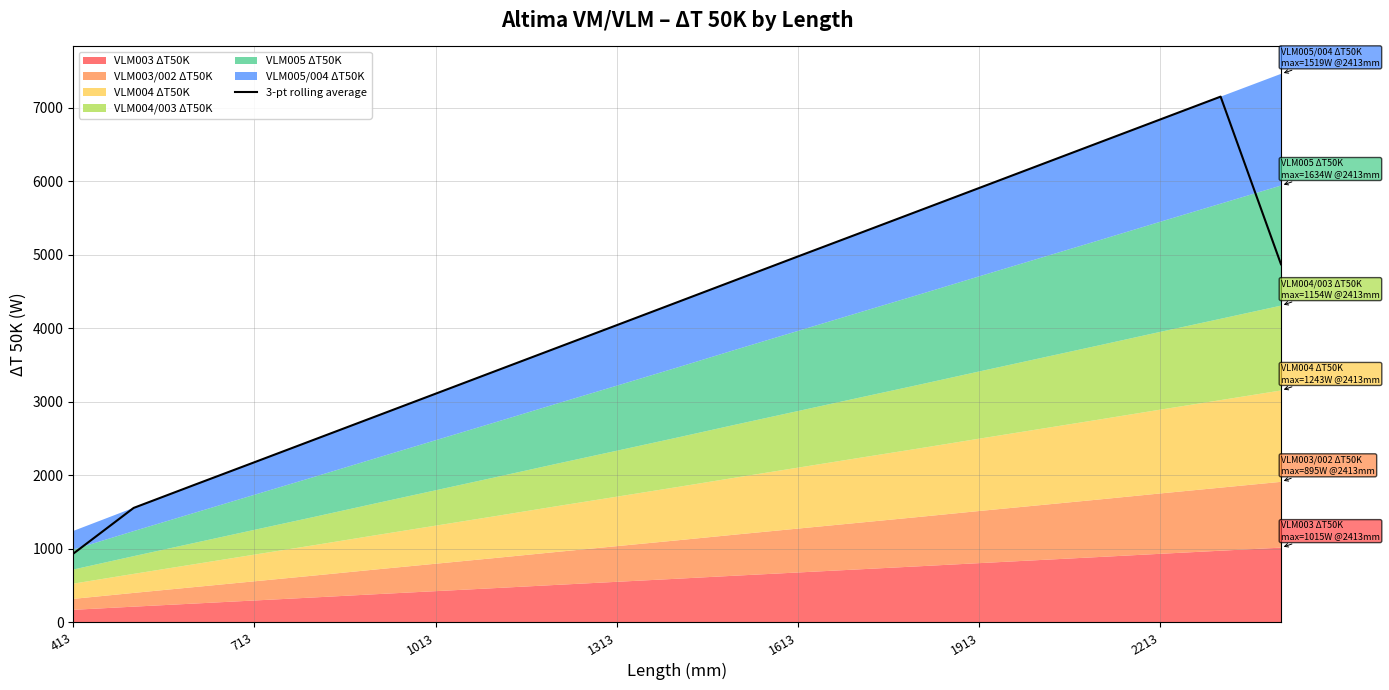

What is the highest value of the 3-pt rolling average series?

7150.3